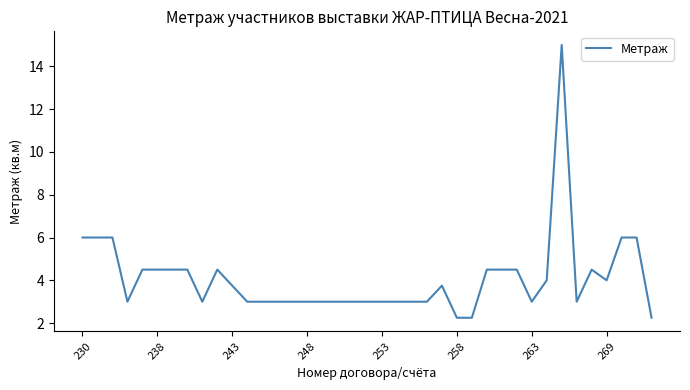

What is the difference between the maximum and minimum values?

12.8